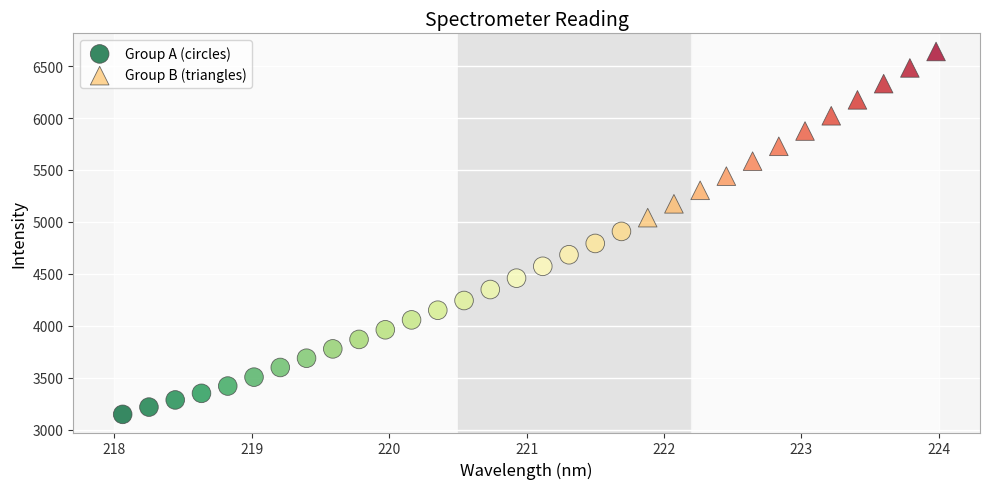

Which series contains the highest Y value?

Group B (triangles)